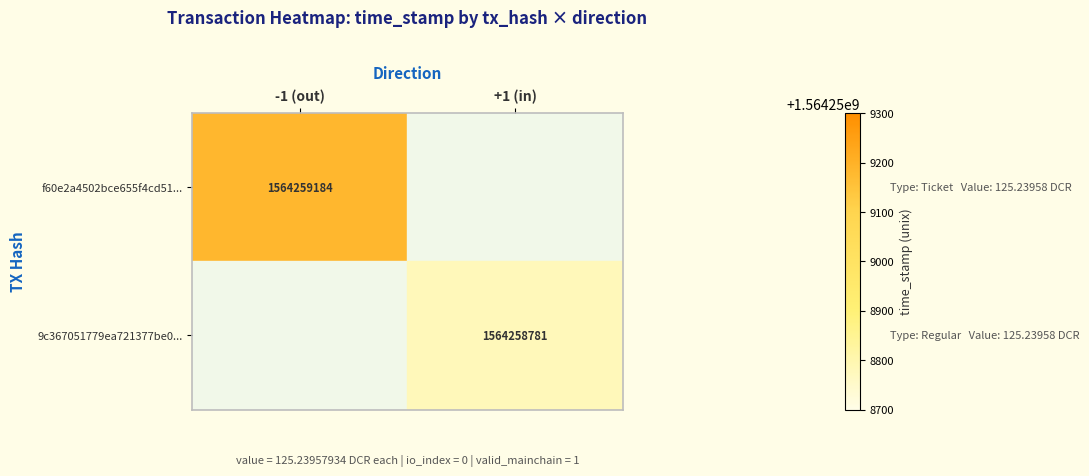

At how many categories does at least one series exceed 1476067096?

2